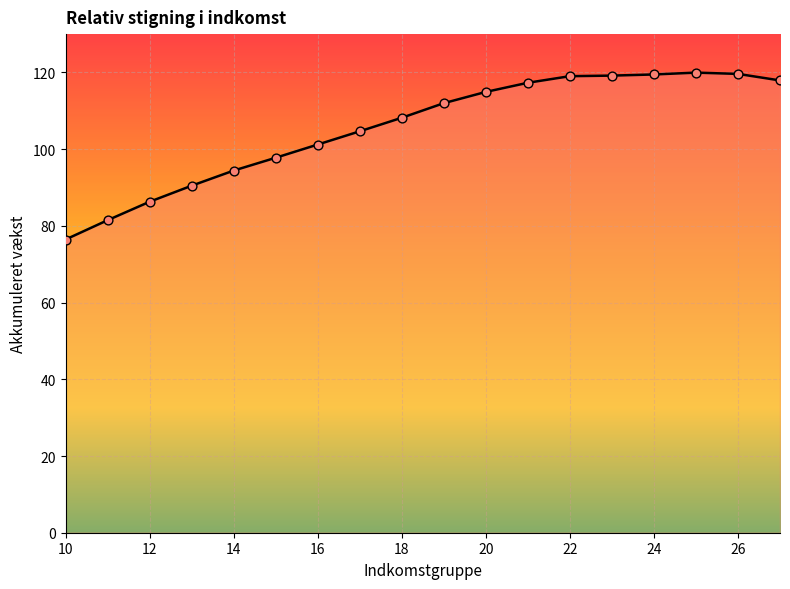

What is the smallest value displayed?

76.4